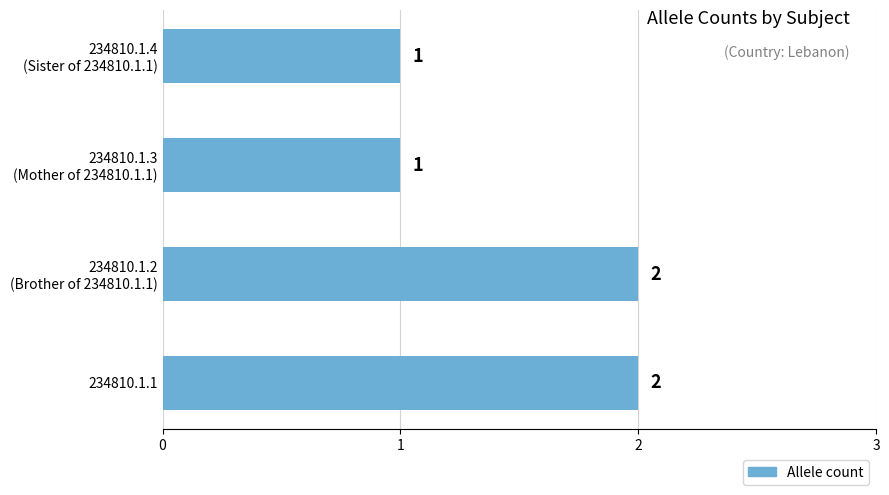

How many bars are there in total?

4